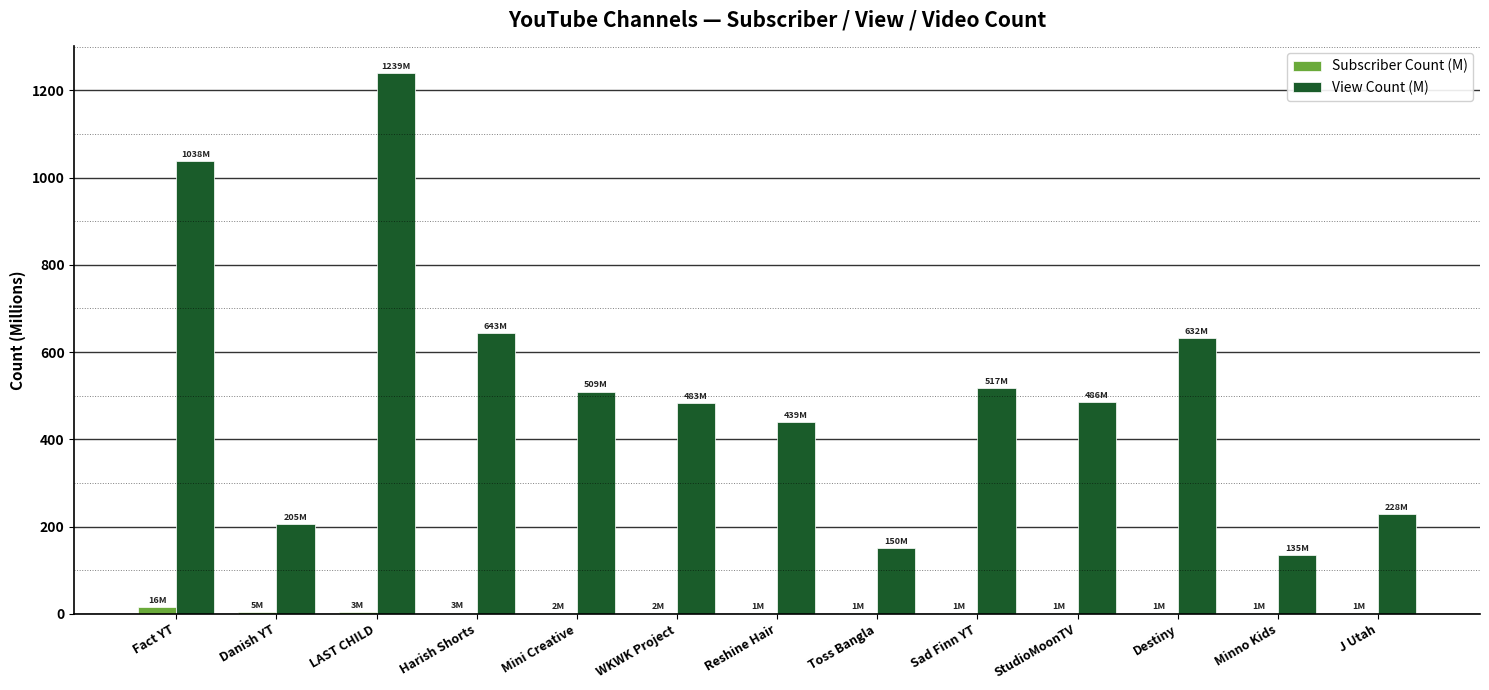

The value of View Count (M) at J Utah is 227.9. True or false?

True